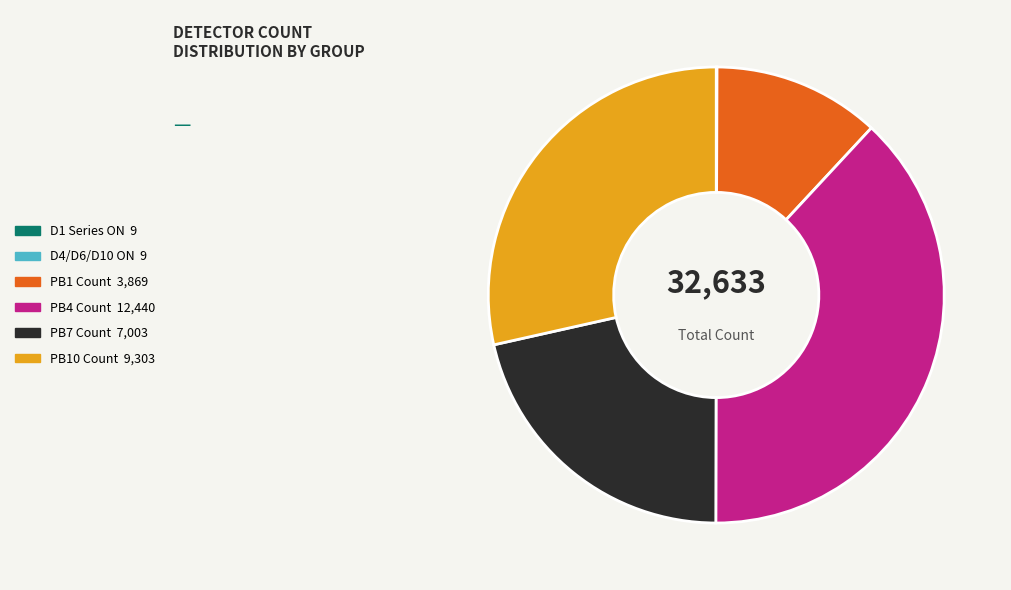

Is there a majority slice in this chart?

No